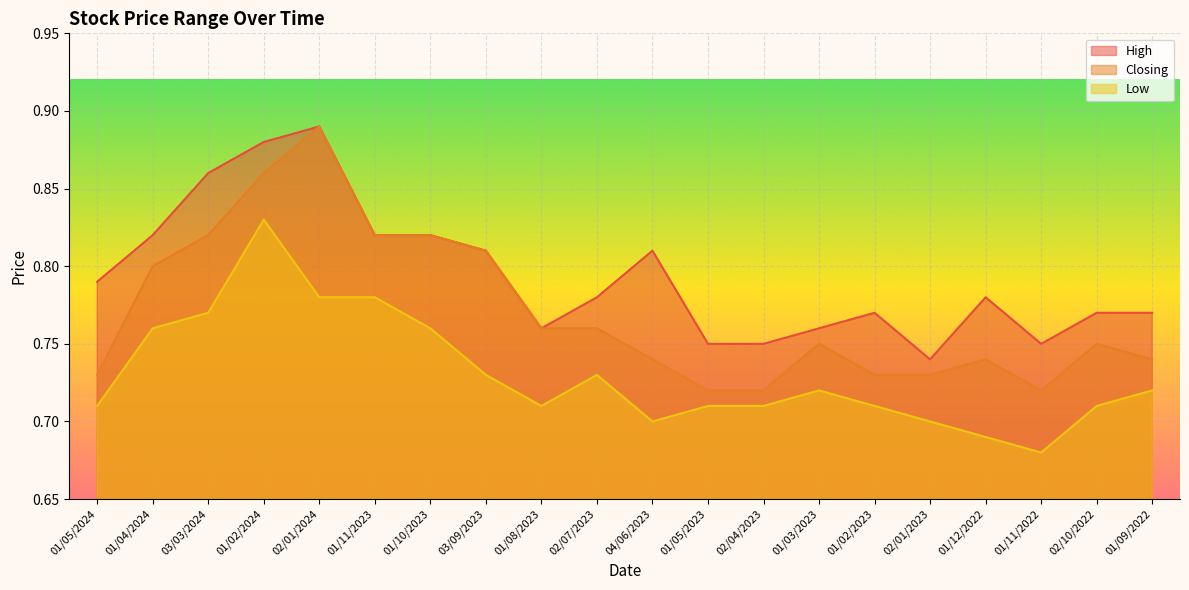

List the labels in order of Closing value, largest first.

02/01/2024, 01/02/2024, 03/03/2024, 01/11/2023, 01/10/2023, 03/09/2023, 01/04/2024, 01/08/2023, 02/07/2023, 01/03/2023, 02/10/2022, 04/06/2023, 01/12/2022, 01/09/2022, 01/05/2024, 01/02/2023, 02/01/2023, 01/05/2023, 02/04/2023, 01/11/2022